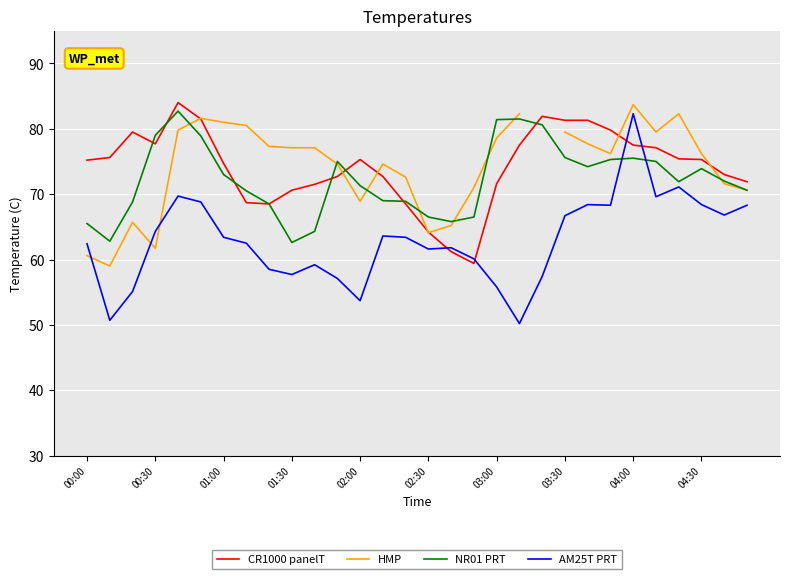

At which label is HMP closest to 71?

17